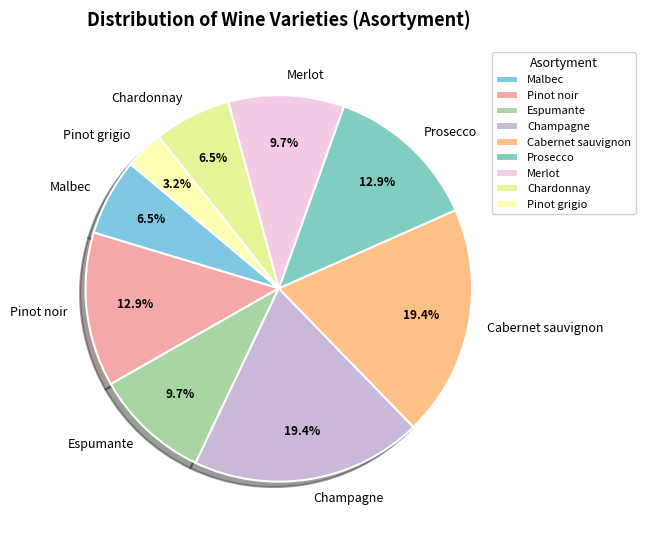

Is Espumante the majority of the pie?

No